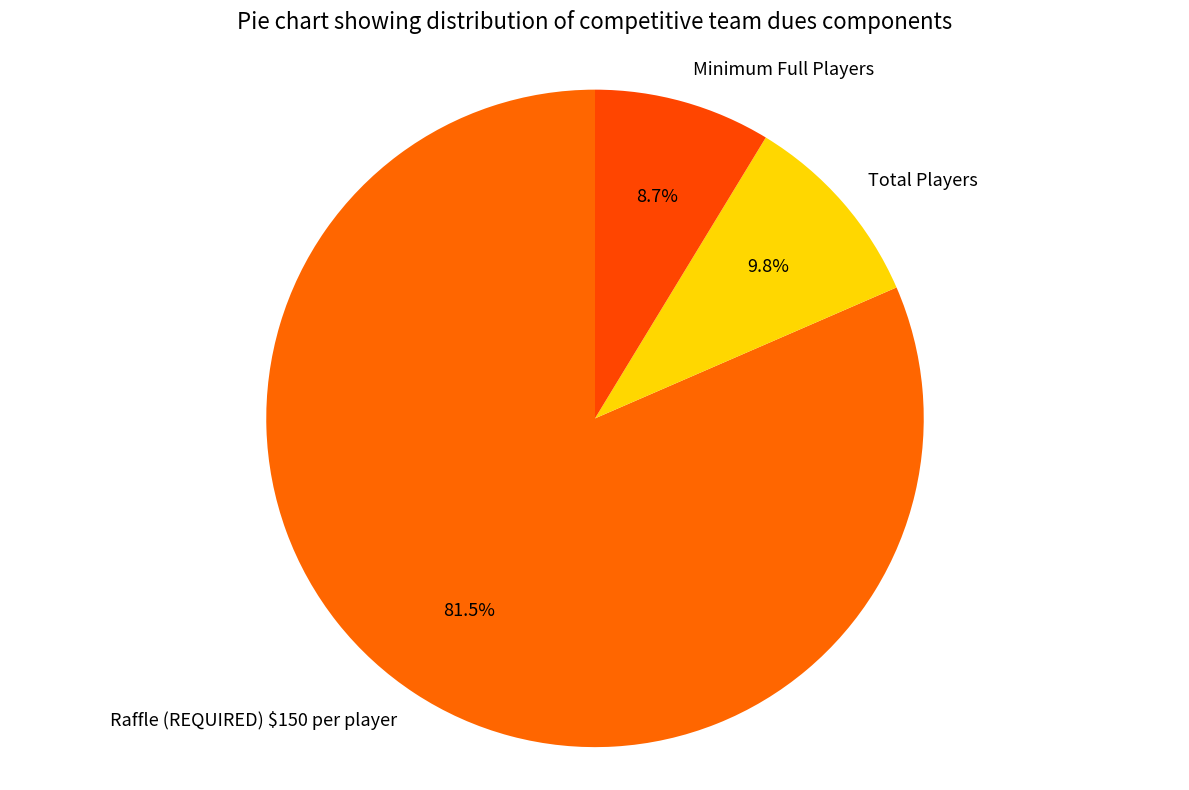

Rank the categories by value from highest to lowest.

Raffle (REQUIRED) $150 per player, Total Players, Minimum Full Players